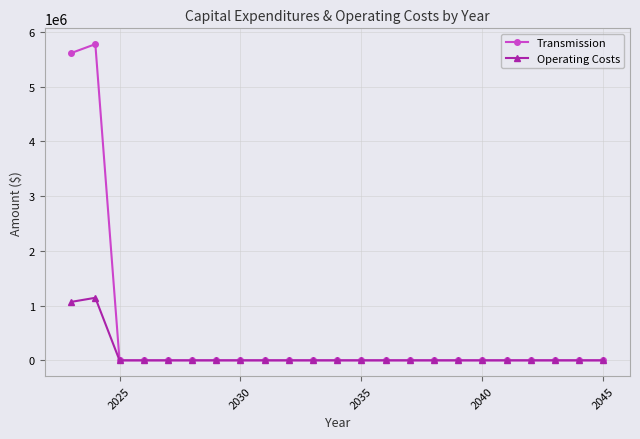

What is the maximum value shown in the chart?

5778000